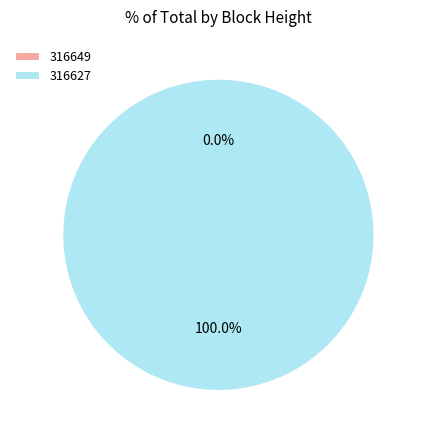

To the nearest percent, what is the combined percentage of 316649 and 316627?

100%